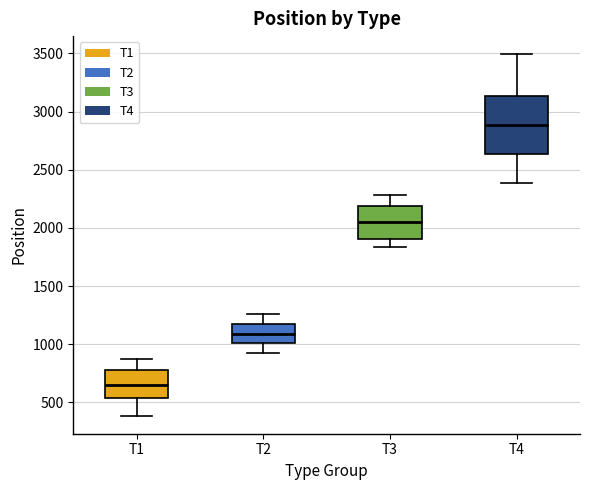

Comparing the boxes themselves (not the whiskers), which one is the tallest?

T4